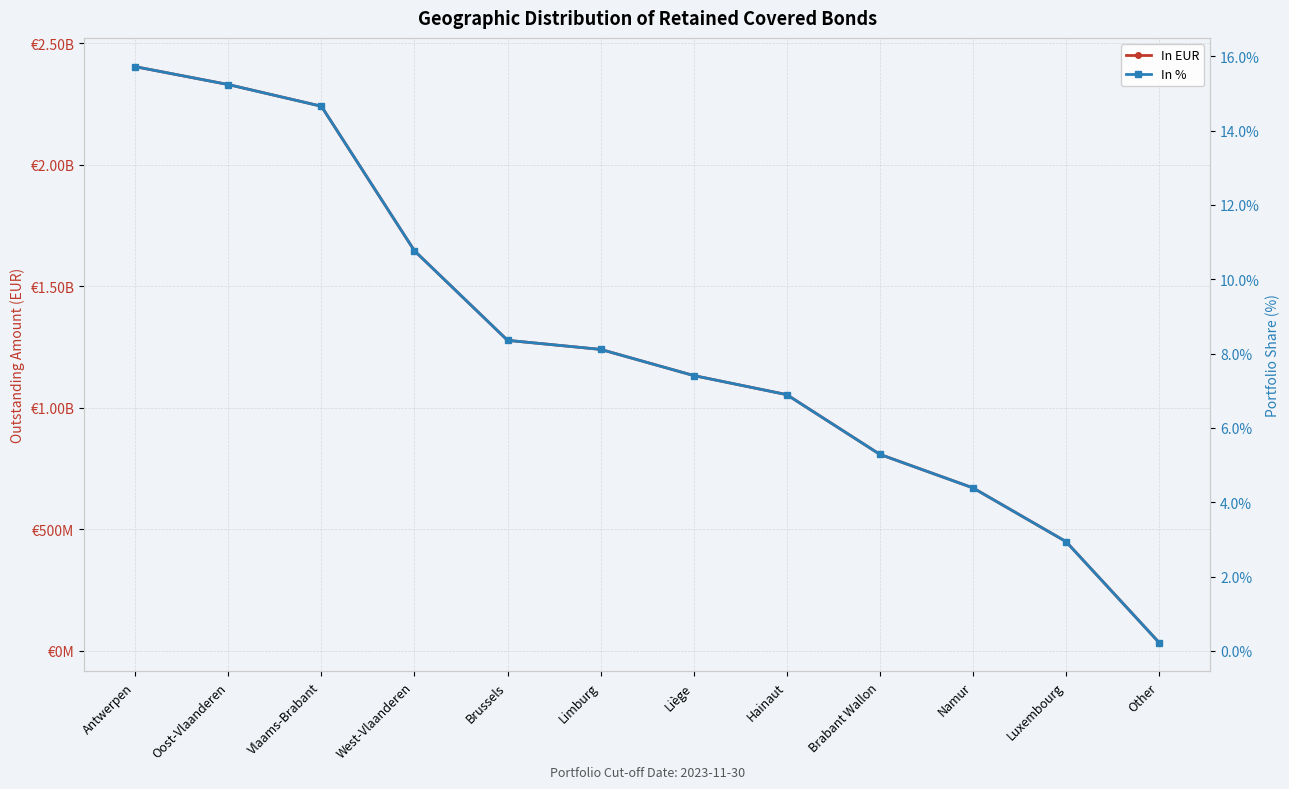

What is the sum of all In EUR values?

15286784667.4